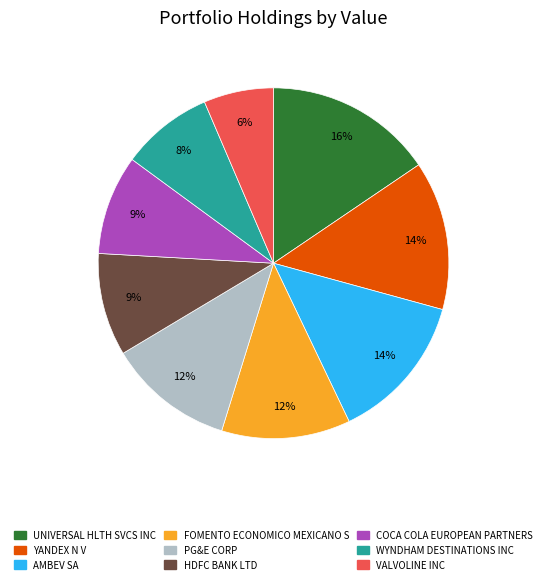

What is the smallest slice in the pie chart?

VALVOLINE INC